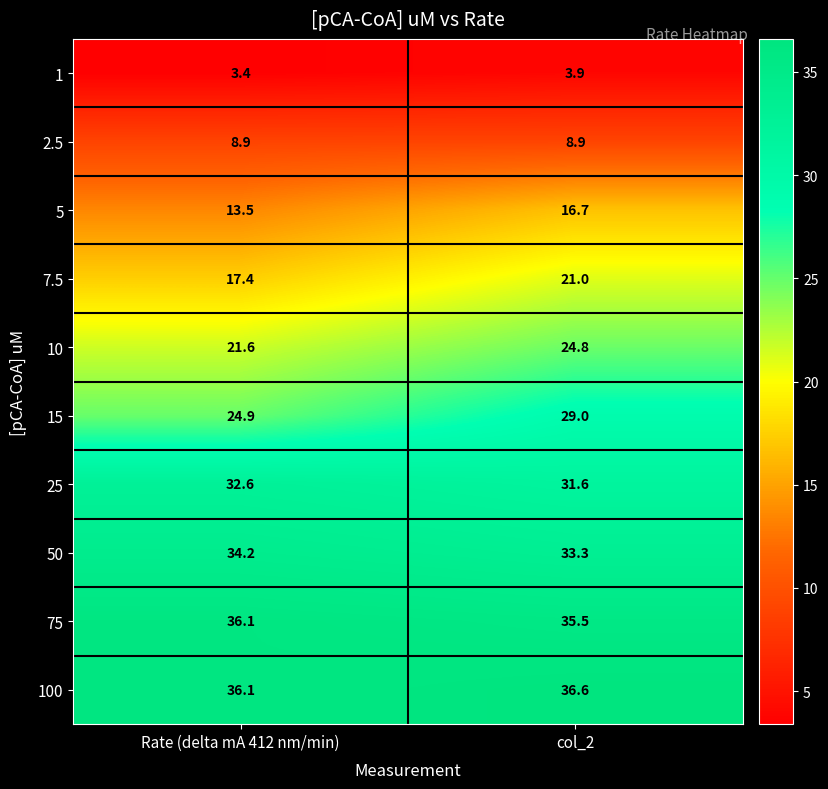

What value does the 5 series have at Rate (delta mA 412 nm/min)?

13.5